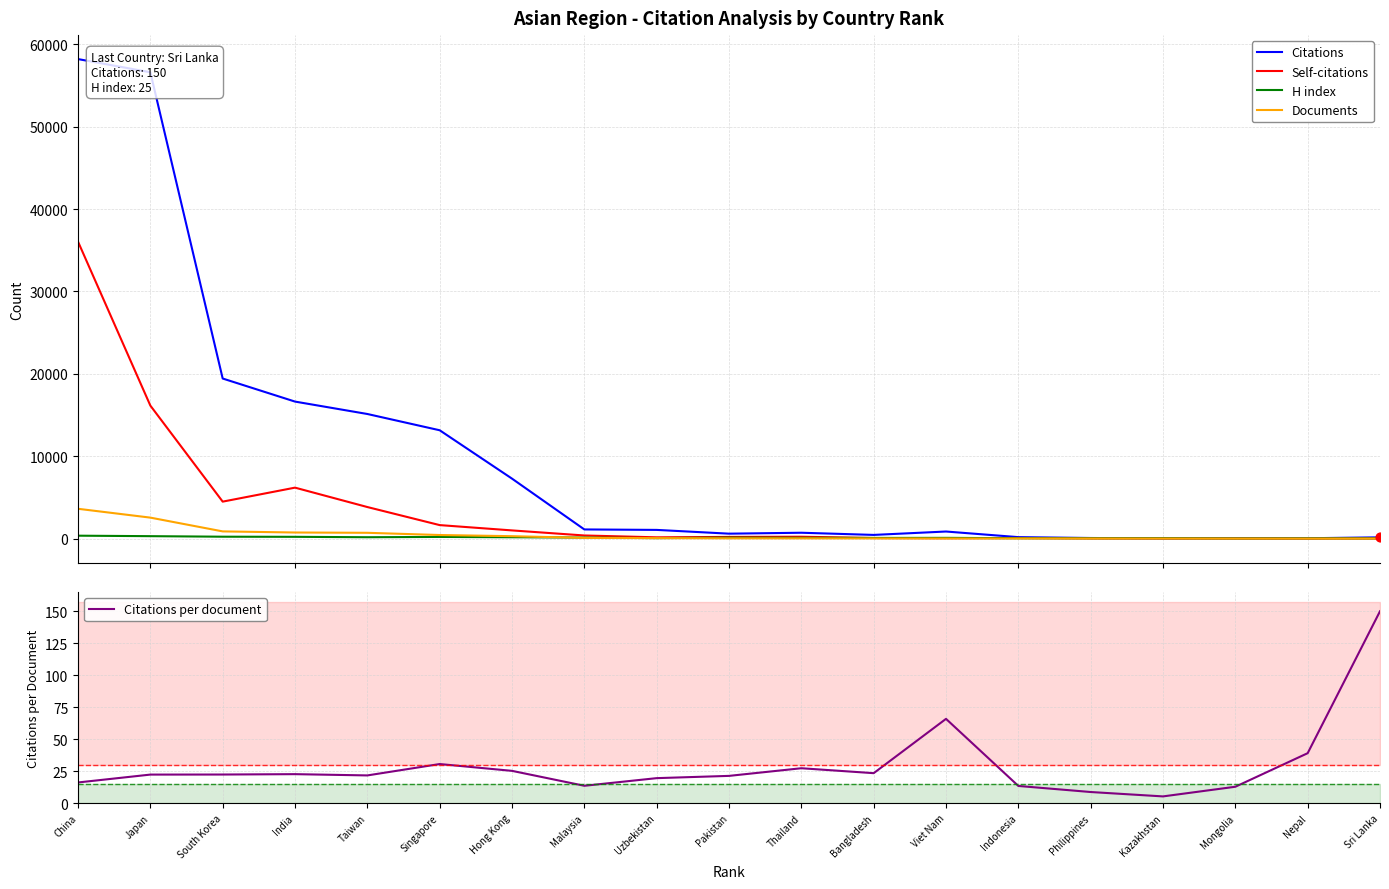

Which series has the widest spread of Y values?

Citations